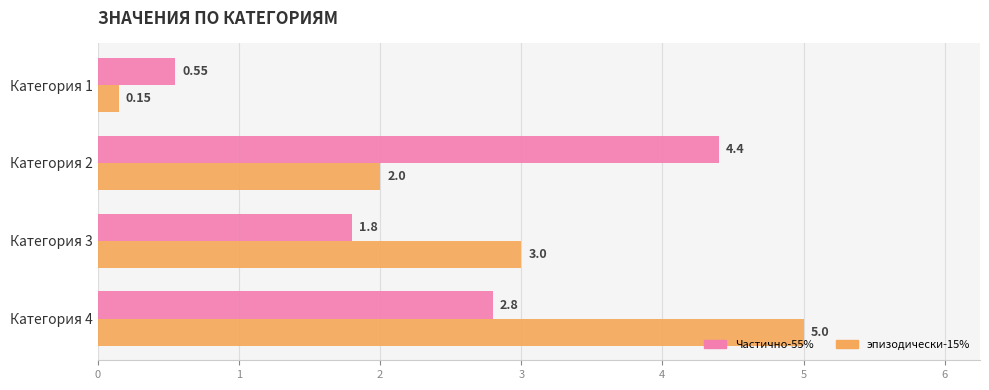

List the series in order of their overall mean, highest first.

эпизодически-15%, Частично-55%